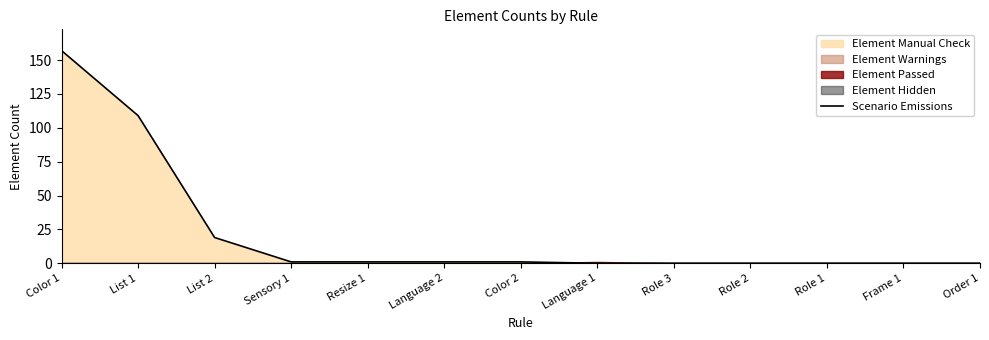

Reading left to right, transcribe all the data shown in this chart.

Color 1=157	List 1=109	List 2=19	Sensory 1=1	Resize 1=1	Language 2=1	Color 2=1	Language 1=0	Role 3=0	Role 2=0	Role 1=0	Frame 1=0	Order 1=0